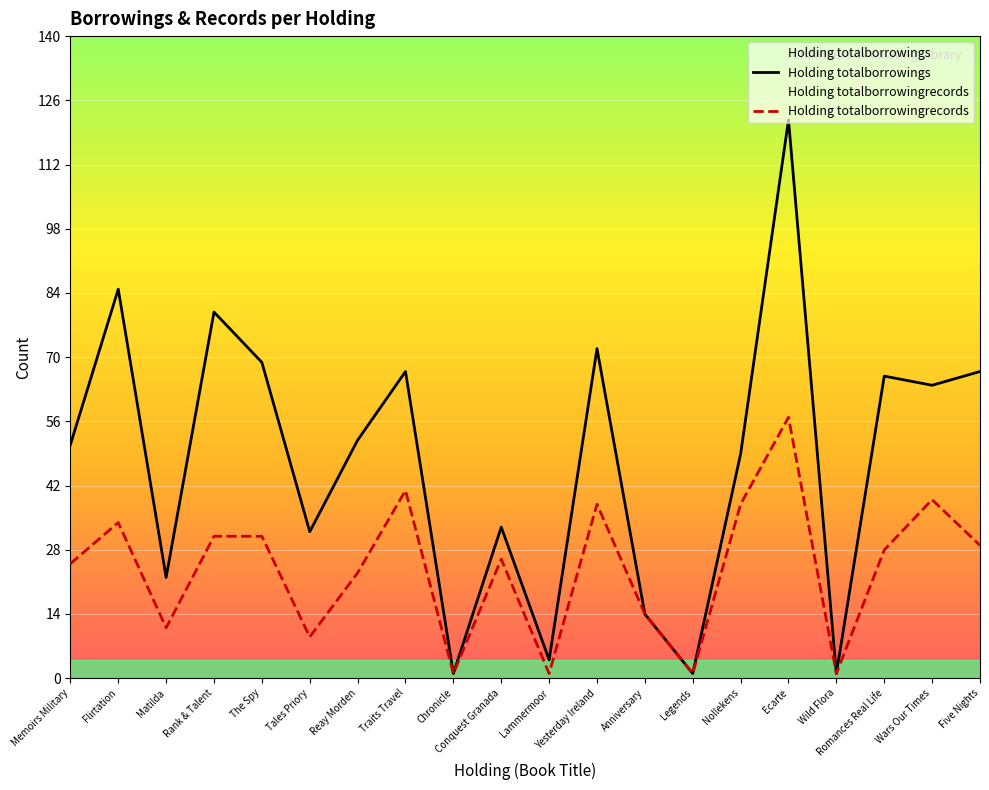

What is the lowest value of the Holding totalborrowings series?

1